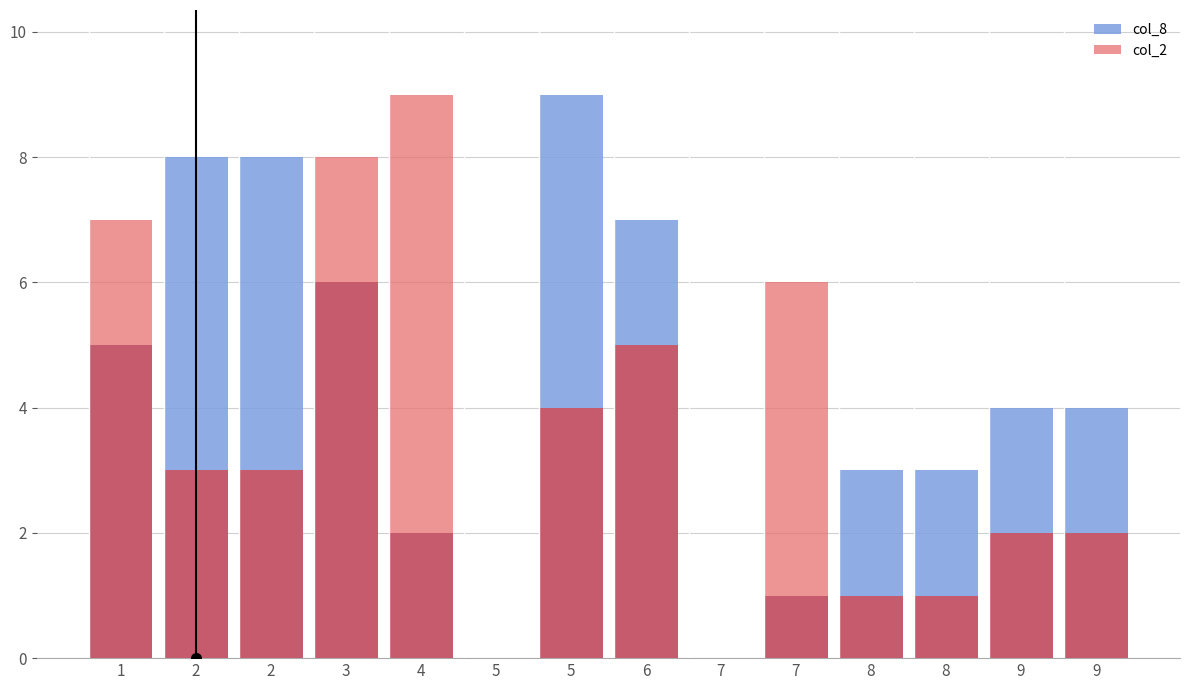

What is the value of the col_2 bar at the 4th from the left?

8